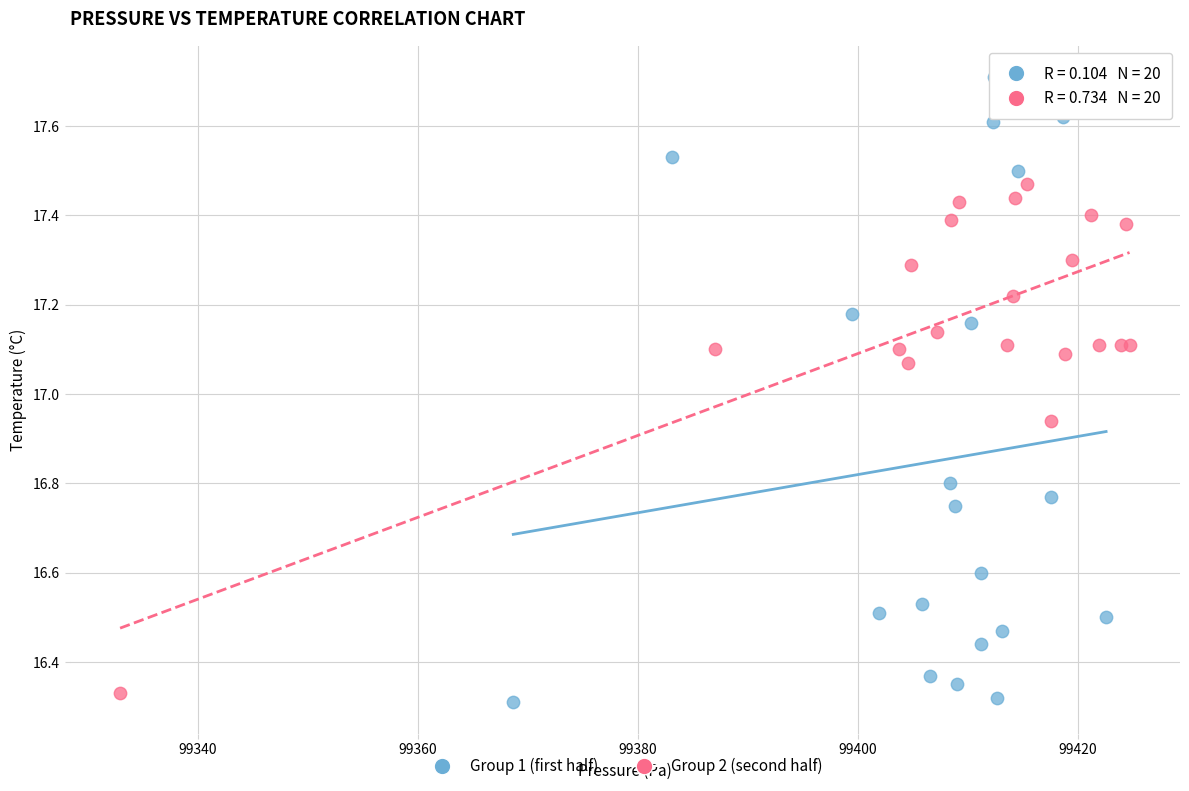

Which series has the largest Y range (max minus min)?

Group 1 (first half)